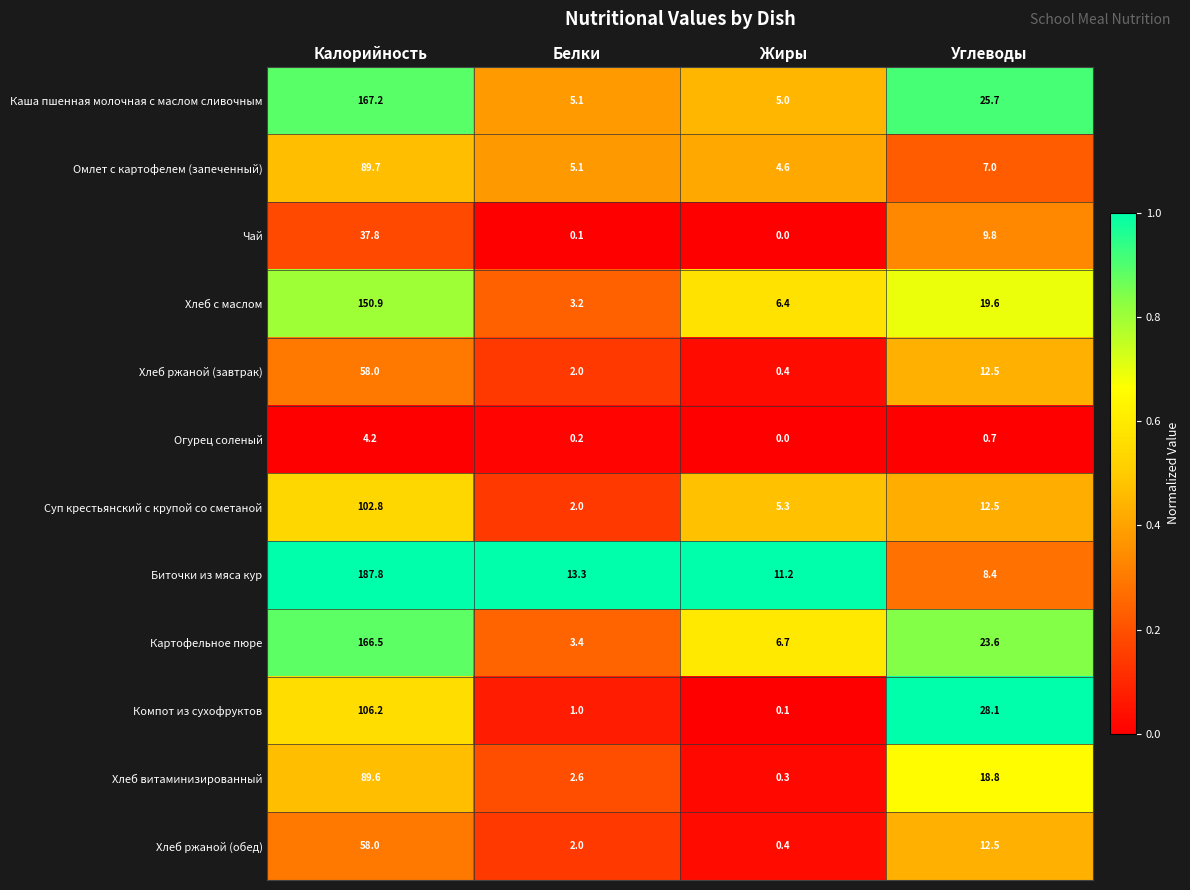

Which series has the largest range (max minus min)?

Биточки из мяса кур